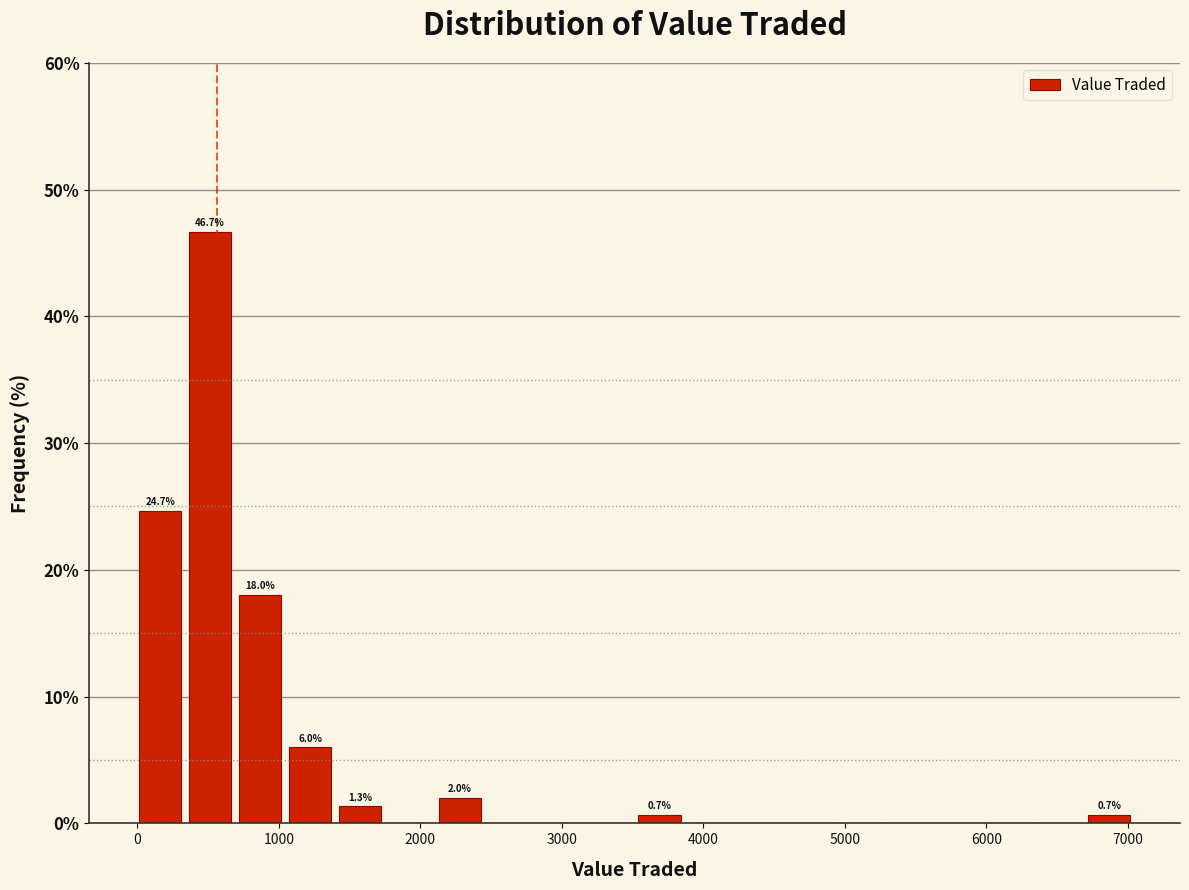

Around what value on the x-axis is the tallest bar? Give the approximate position of its centre, as read against the axis.

500